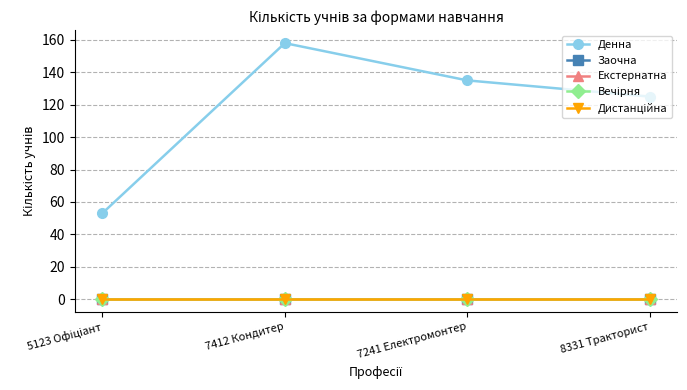

Is this an area chart (filled region under the line)?

No